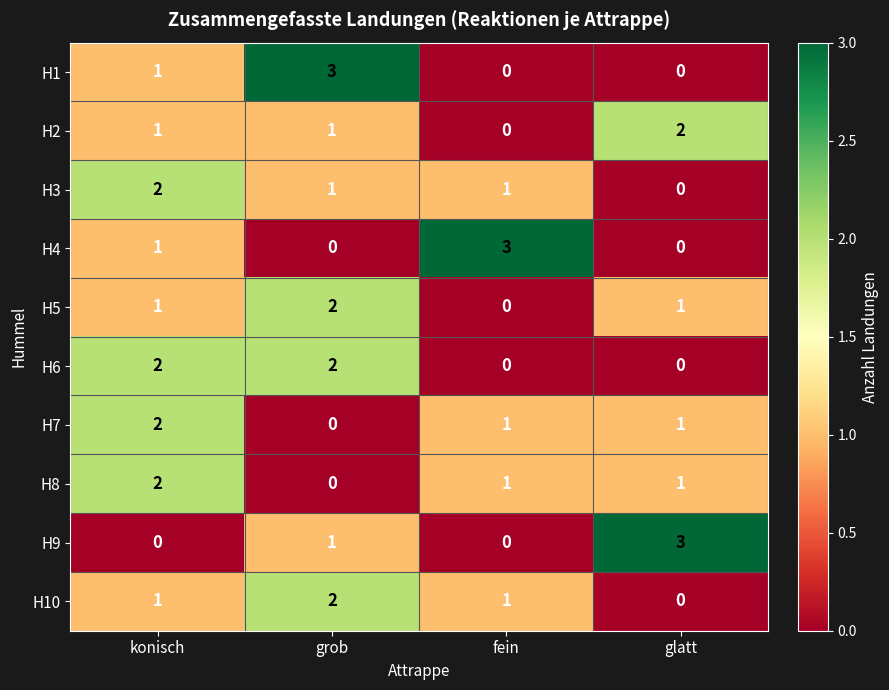

At which category is the sum across all series the highest?

konisch